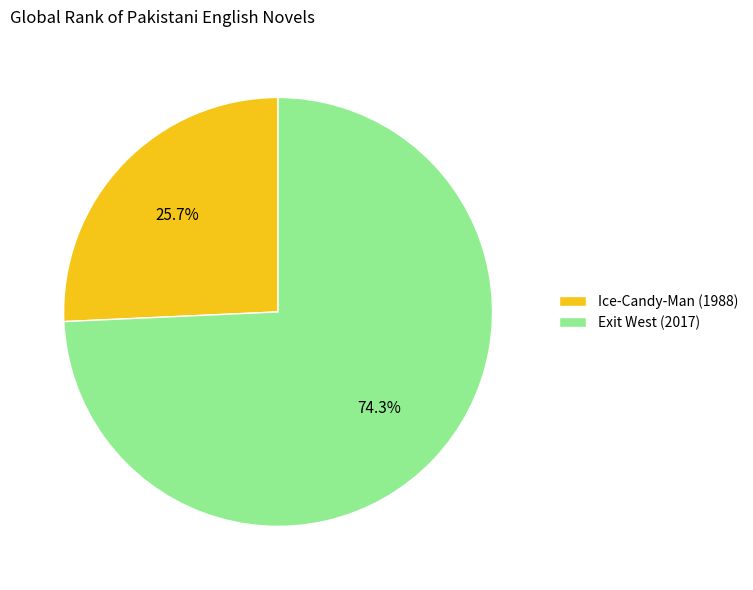

Rank the categories by value from highest to lowest.

Exit West (2017), Ice-Candy-Man (1988)